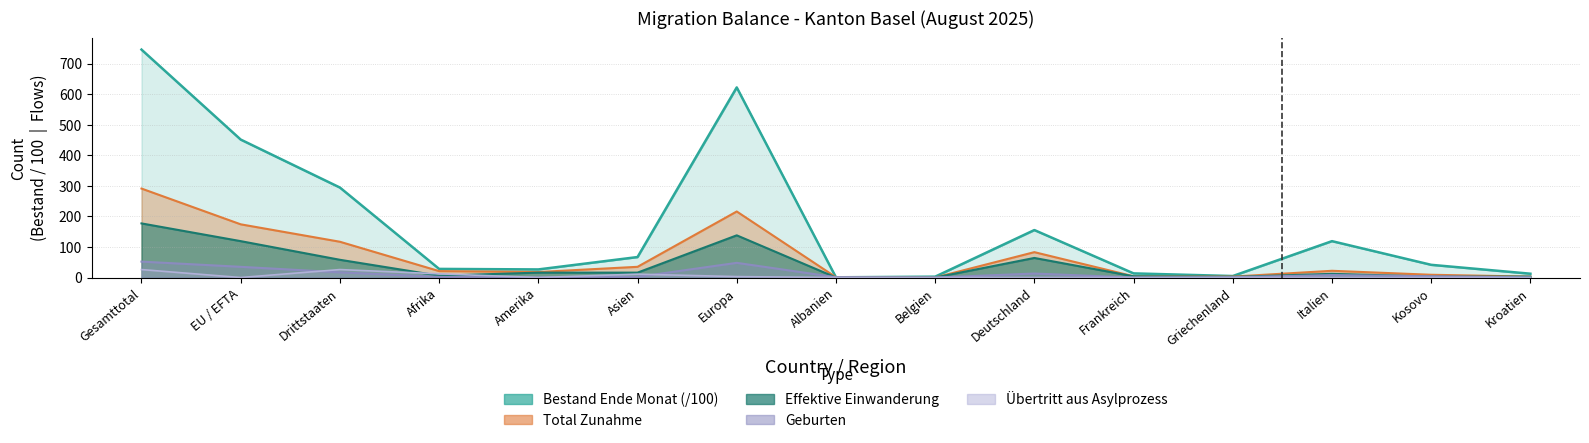

List the labels in order of value, largest first.

Gesamttotal, Europa, EU / EFTA, Drittstaaten, Deutschland, Italien, Asien, Kosovo, Afrika, Amerika, Frankreich, Kroatien, Griechenland, Belgien, Albanien